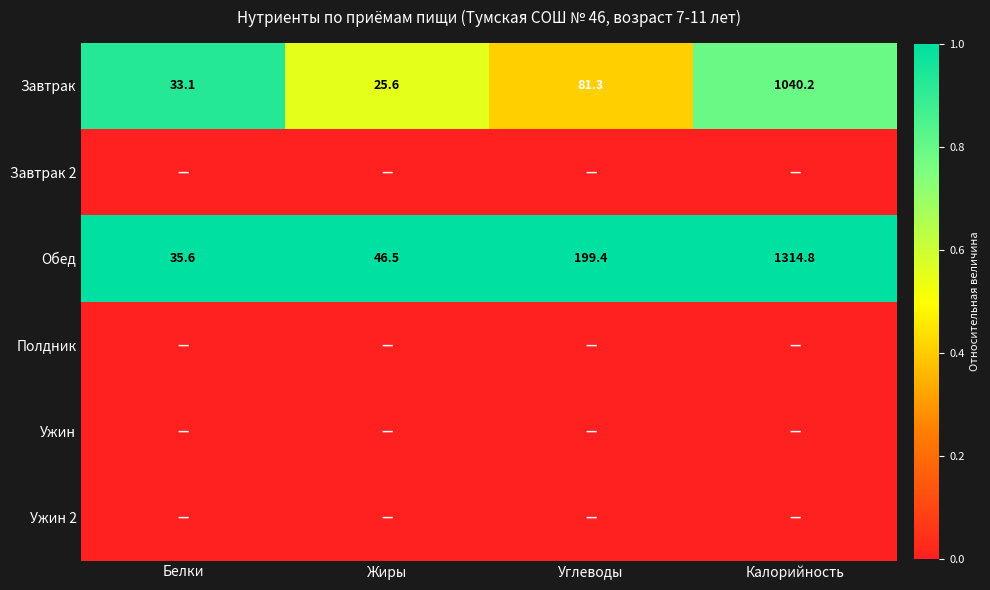

Which category has the lowest value in the Обед series?

Белки